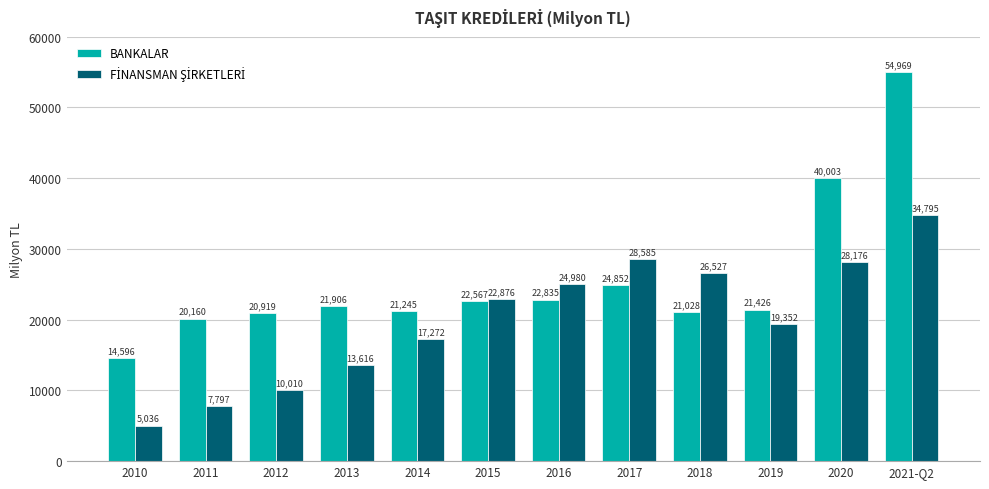

What is the label of the 10th bar from the left?

2019